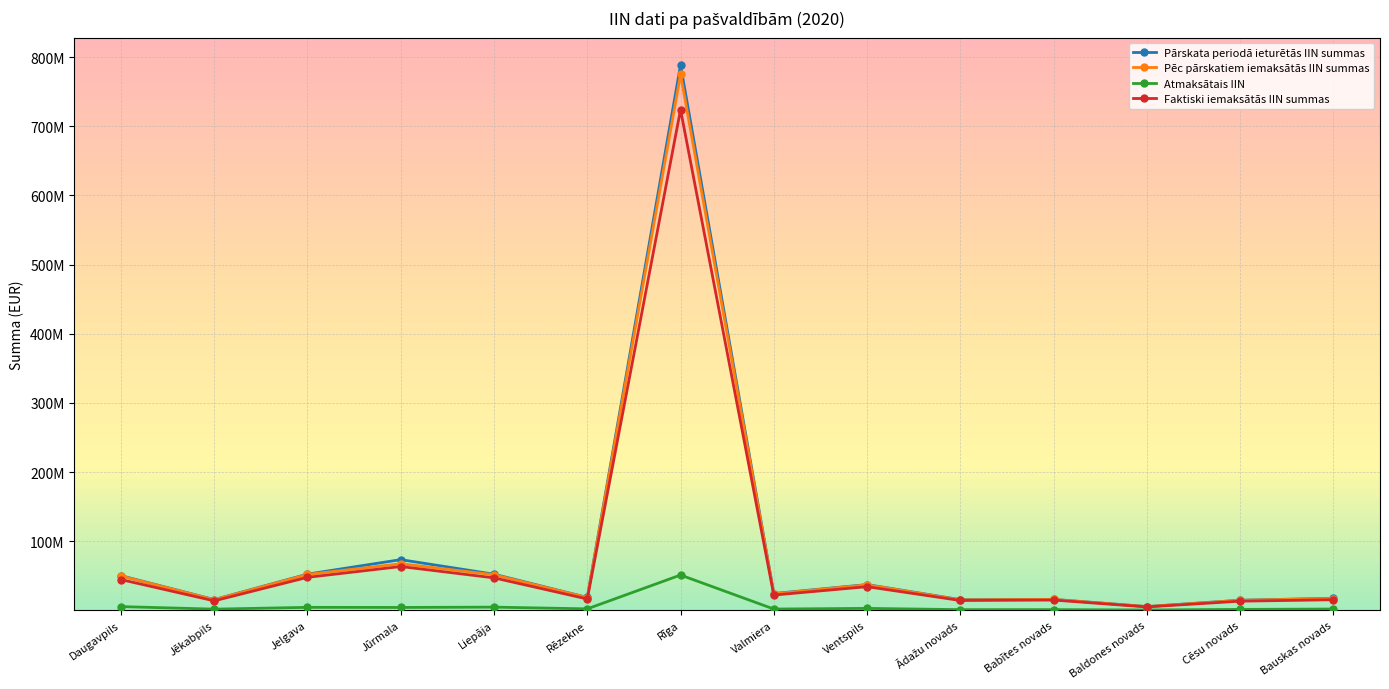

Which label corresponds to the largest value in the chart?

Rīga